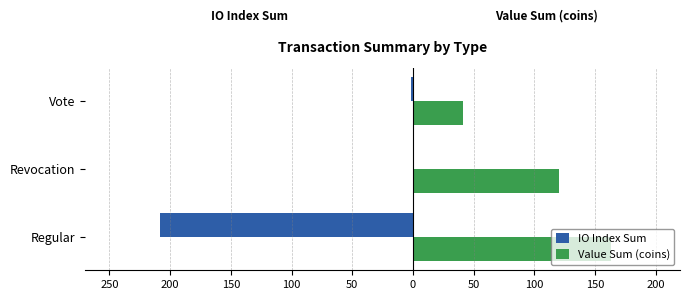

Which series has the widest spread of values?

IO Index Sum